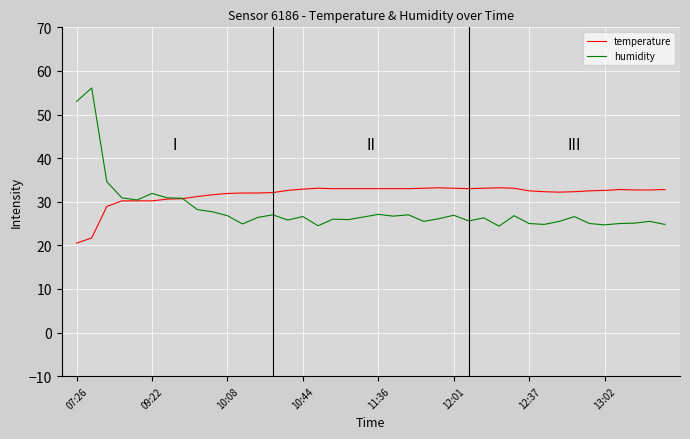

What is the greatest value displayed?

56.1